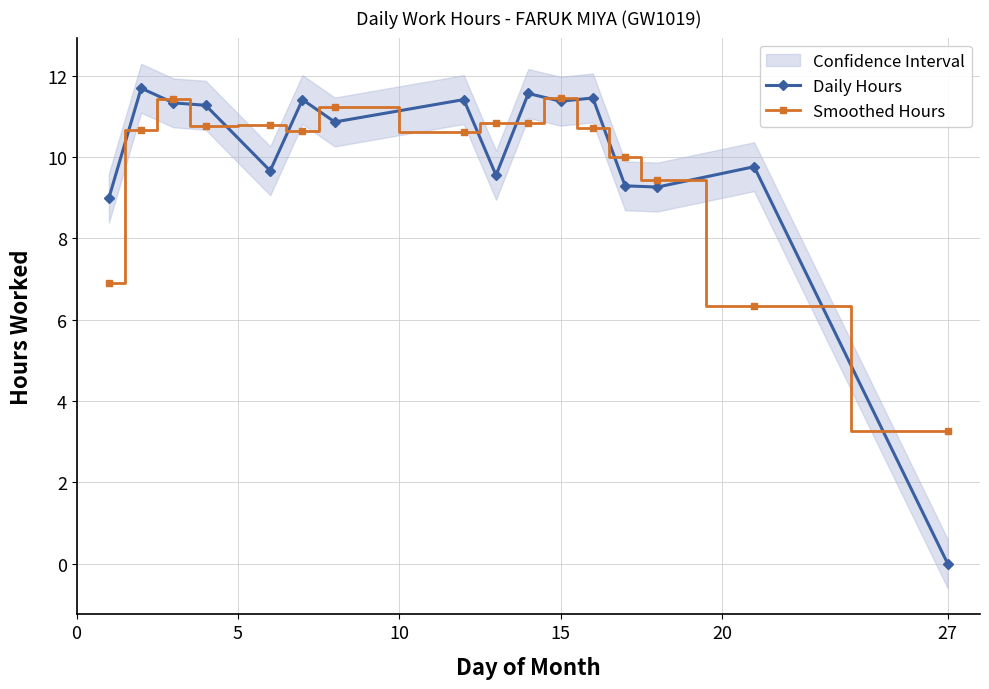

Which series has the widest spread of values?

Daily Hours